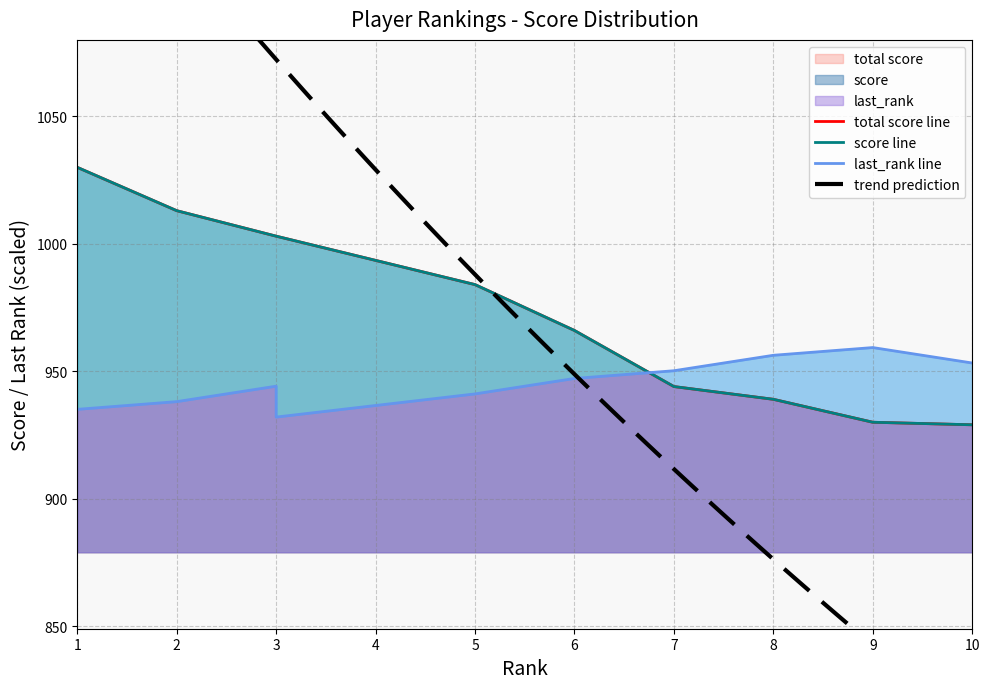

What is the average value of the score series?

974.1